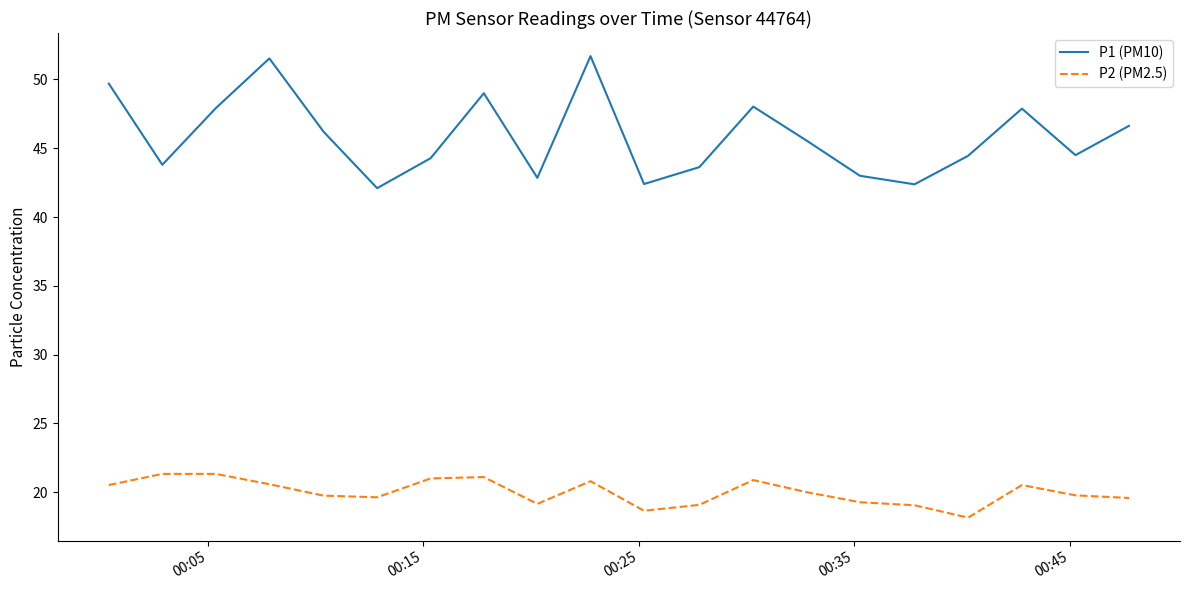

In P2 (PM2.5), how many points are lower than both neighbors (excluding endpoints)?

4